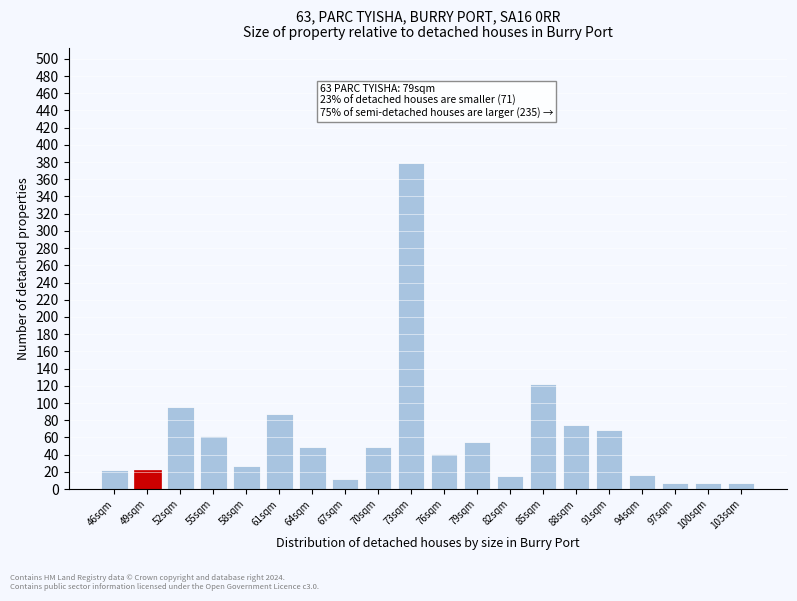

Approximately how many times larger is the value at 64sqm compared to 94sqm?

2.9